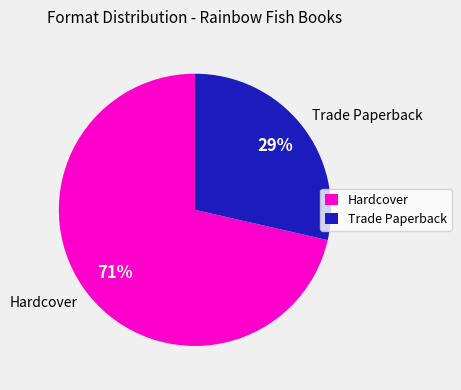

To the nearest percent, what is the difference between the largest and smallest slice percentages?

66%